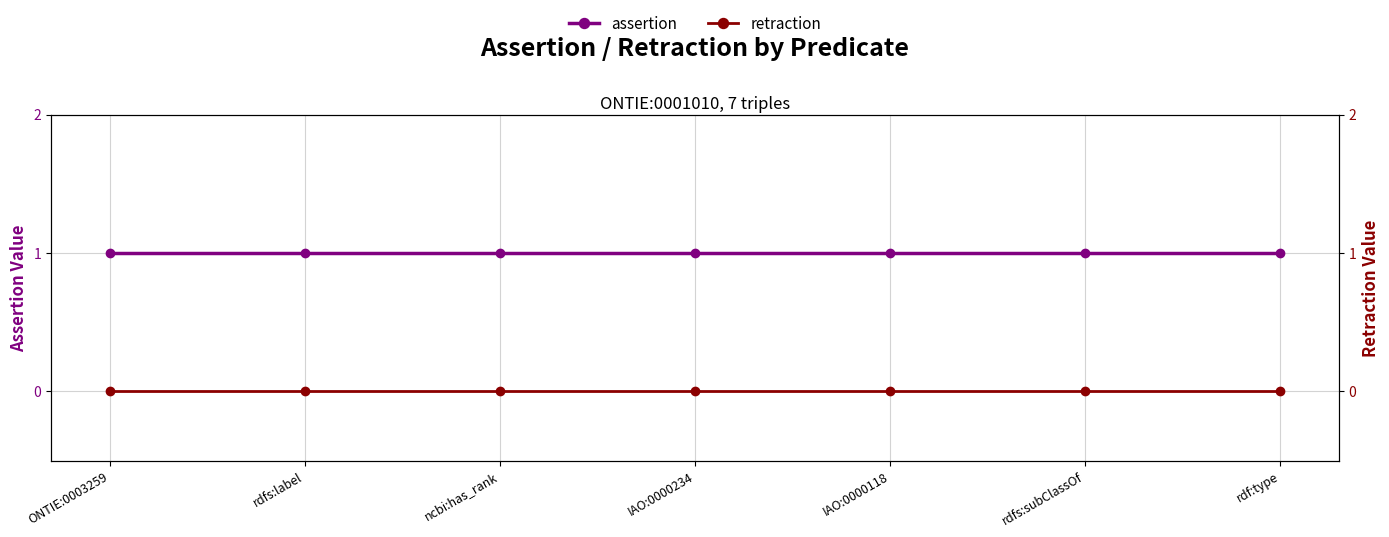

Reading left to right, list all the values displayed in this chart.

assertion: ONTIE:0003259=1	rdfs:label=1	ncbi:has_rank=1	IAO:0000234=1	IAO:0000118=1	rdfs:subClassOf=1	rdf:type=1
retraction: ONTIE:0003259=0	rdfs:label=0	ncbi:has_rank=0	IAO:0000234=0	IAO:0000118=0	rdfs:subClassOf=0	rdf:type=0